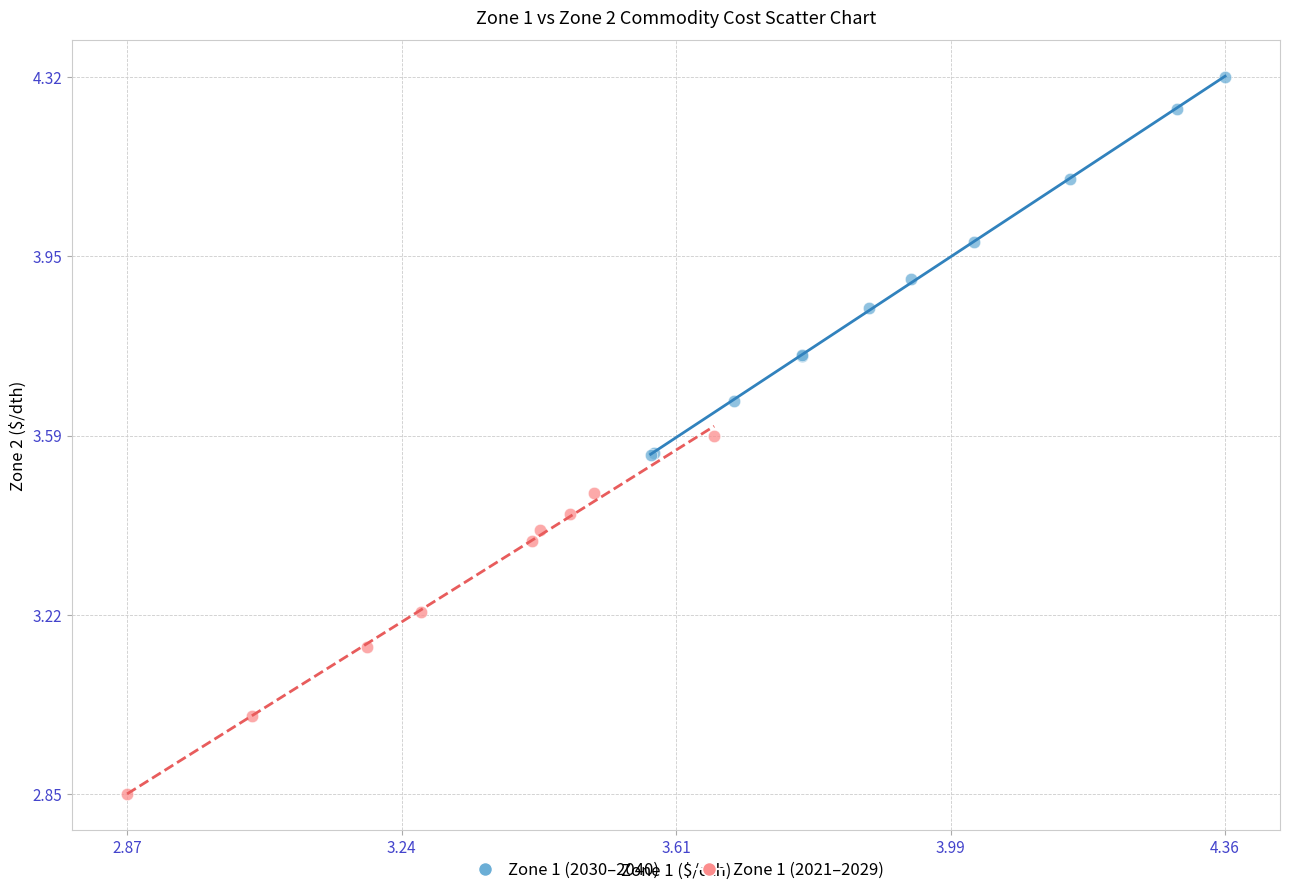

Which series contains the highest Y value?

Zone 1 (2030–2040)